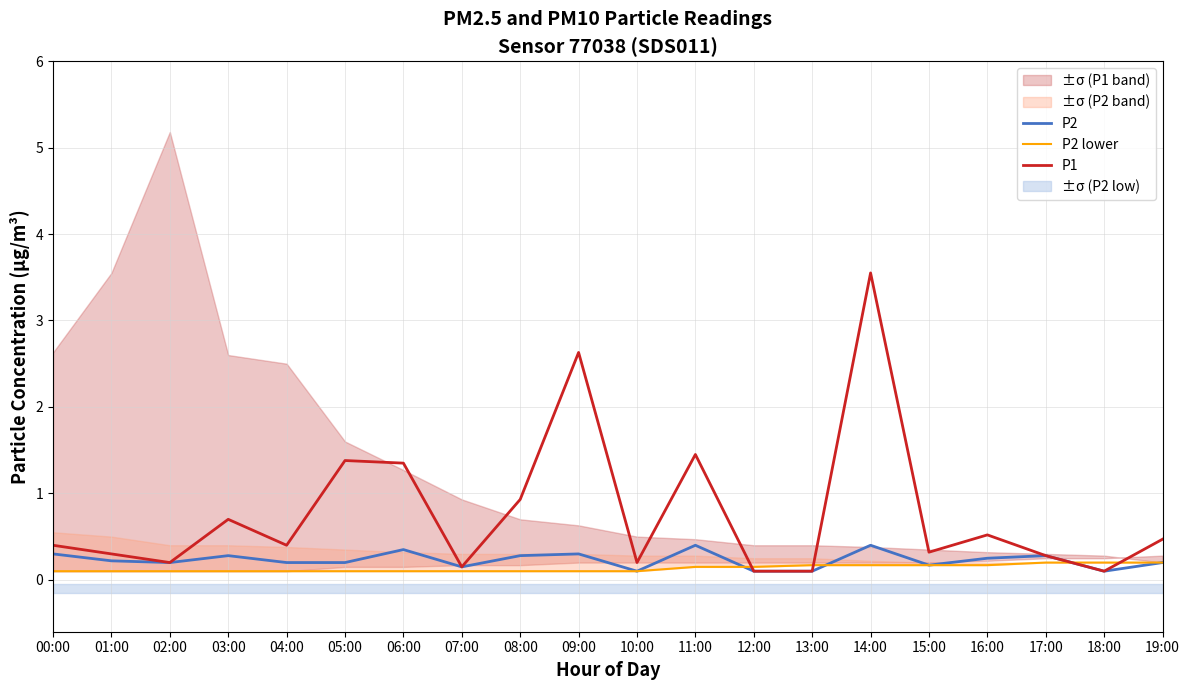

How many P2 values are between 0 and 1?

20